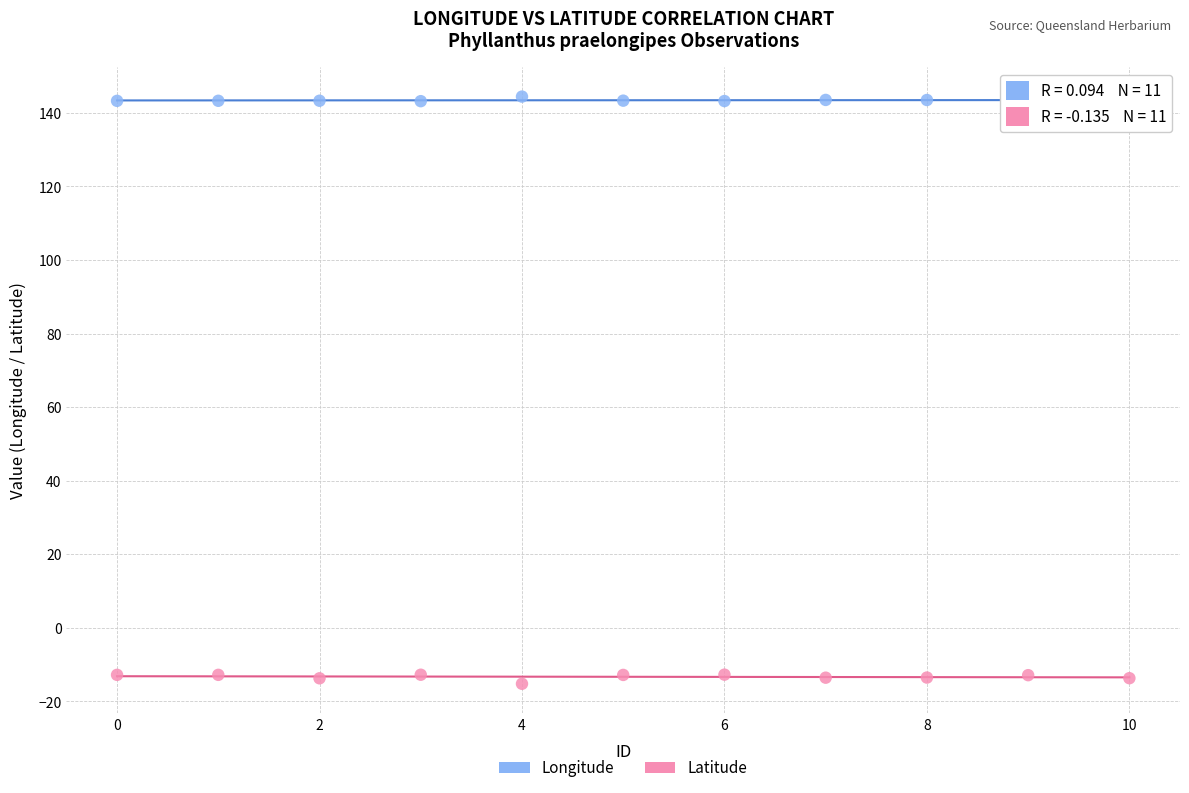

Which series reaches the maximum Y coordinate?

Longitude